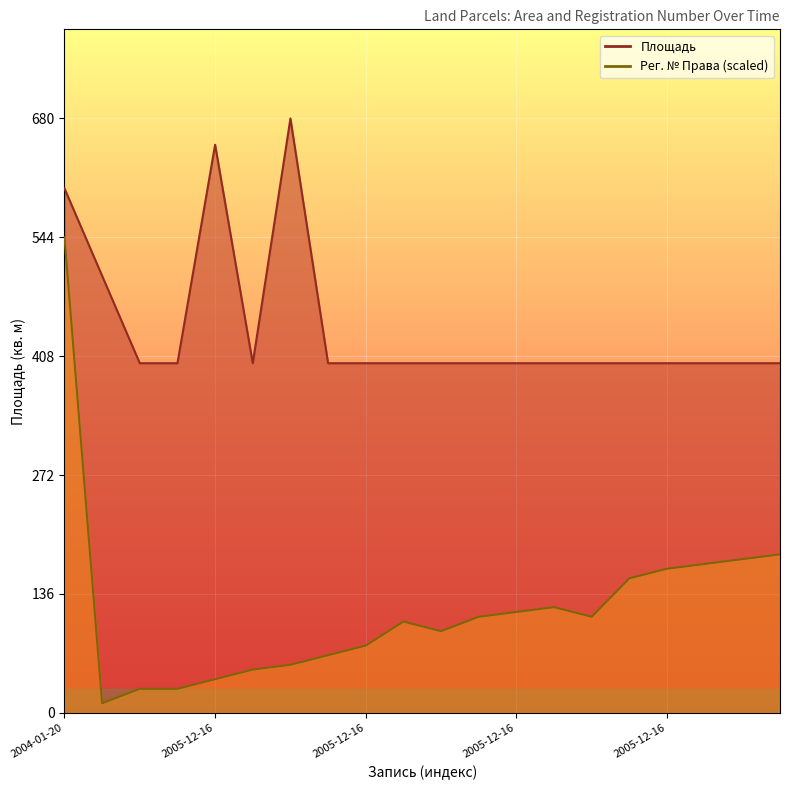

Between 2005-12-16 and 2005-12-16, which is larger?

2005-12-16